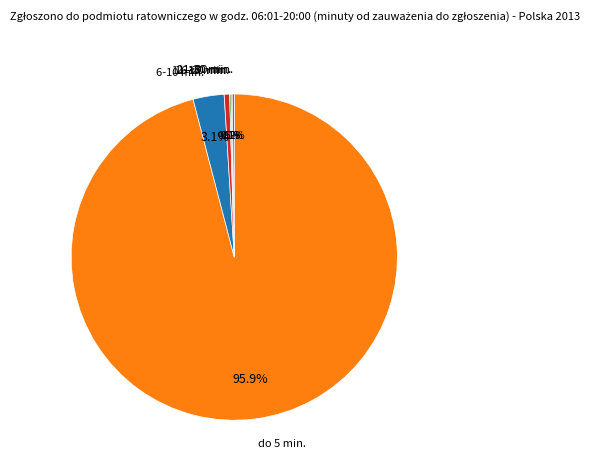

What is the largest slice in the pie chart?

do 5 min.